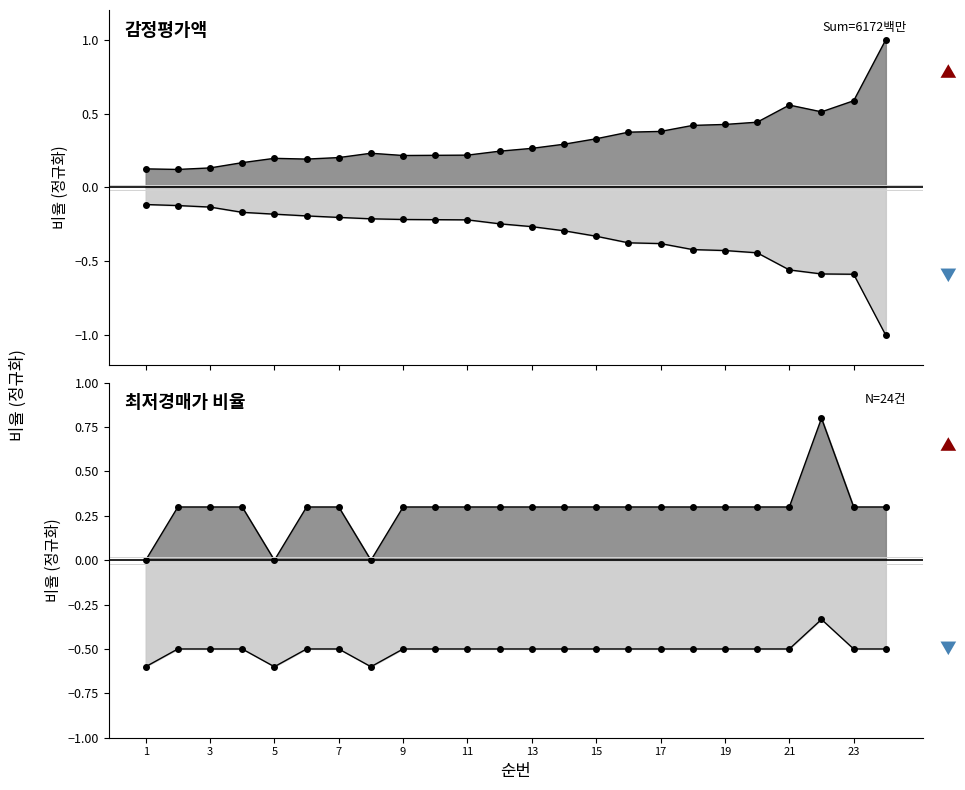

Is the value of 감정평가액 at 18 greater than the value of 최저경매가 at 2?

Yes